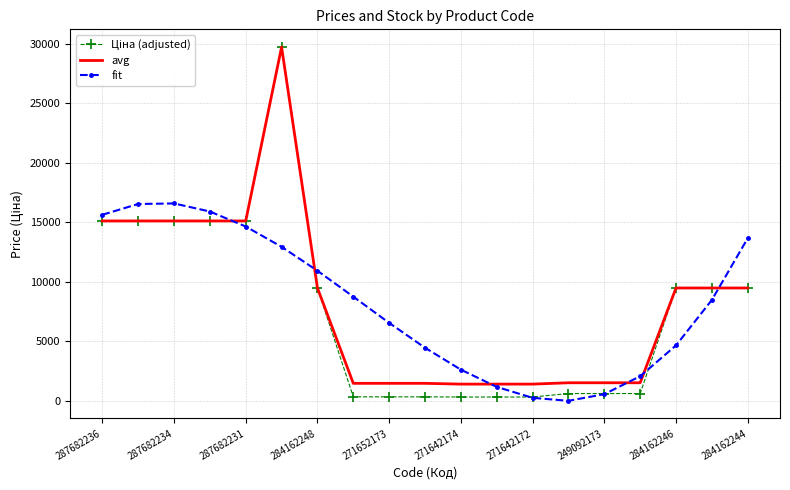

What is the lowest value of the avg series?

1396.4